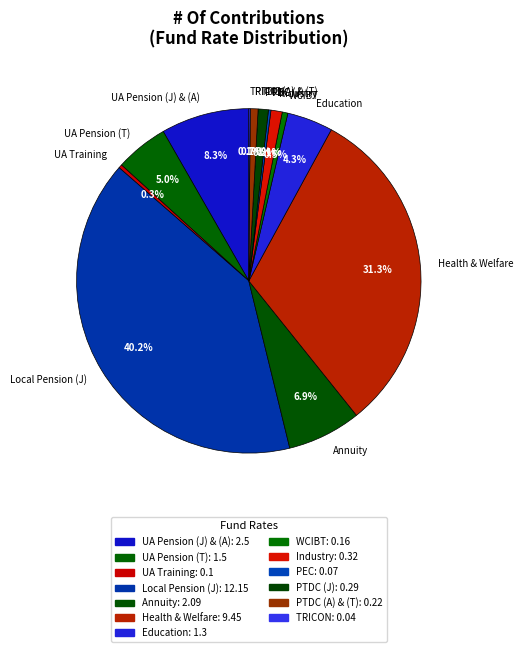

Which category has the biggest portion of the pie?

Local Pension (J)